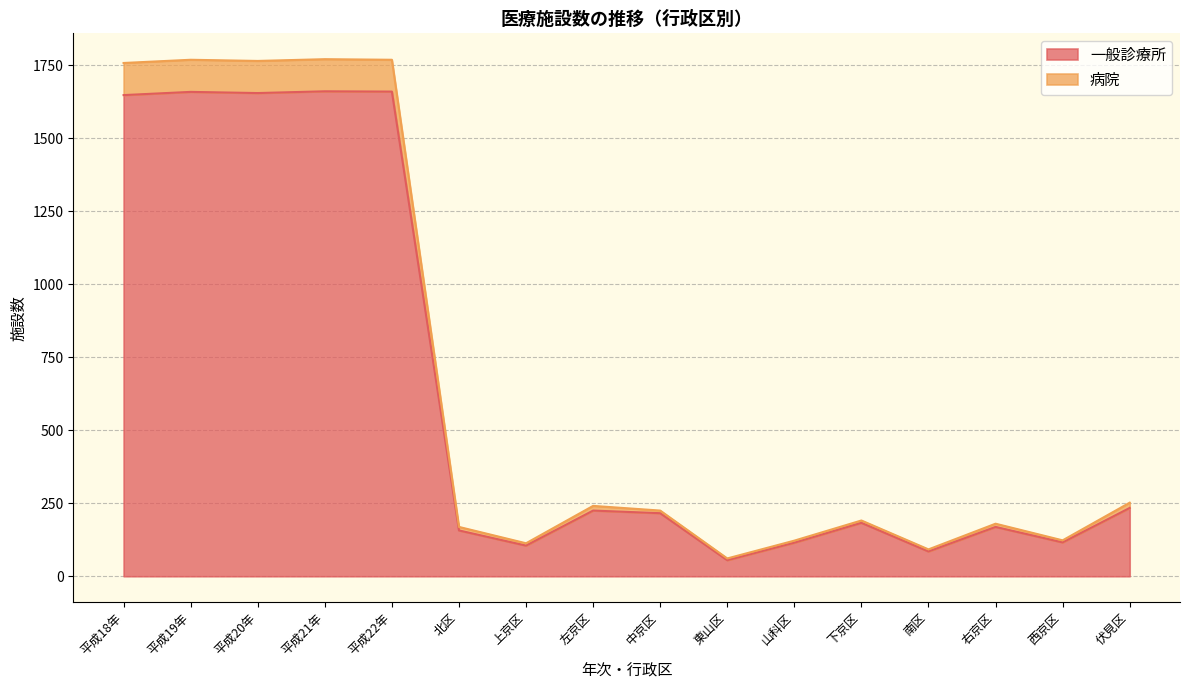

What is the minimum value for 一般診療所?

55